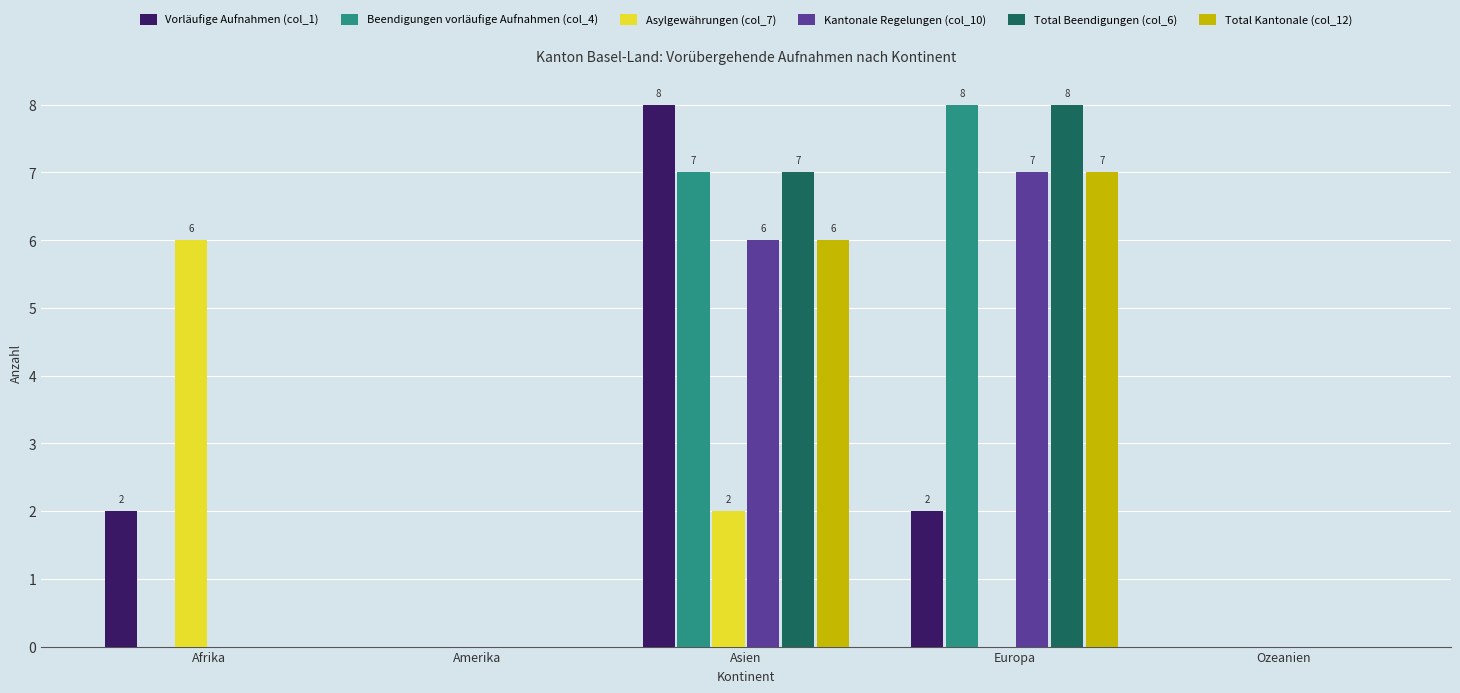

How many categories are shown in the chart?

5